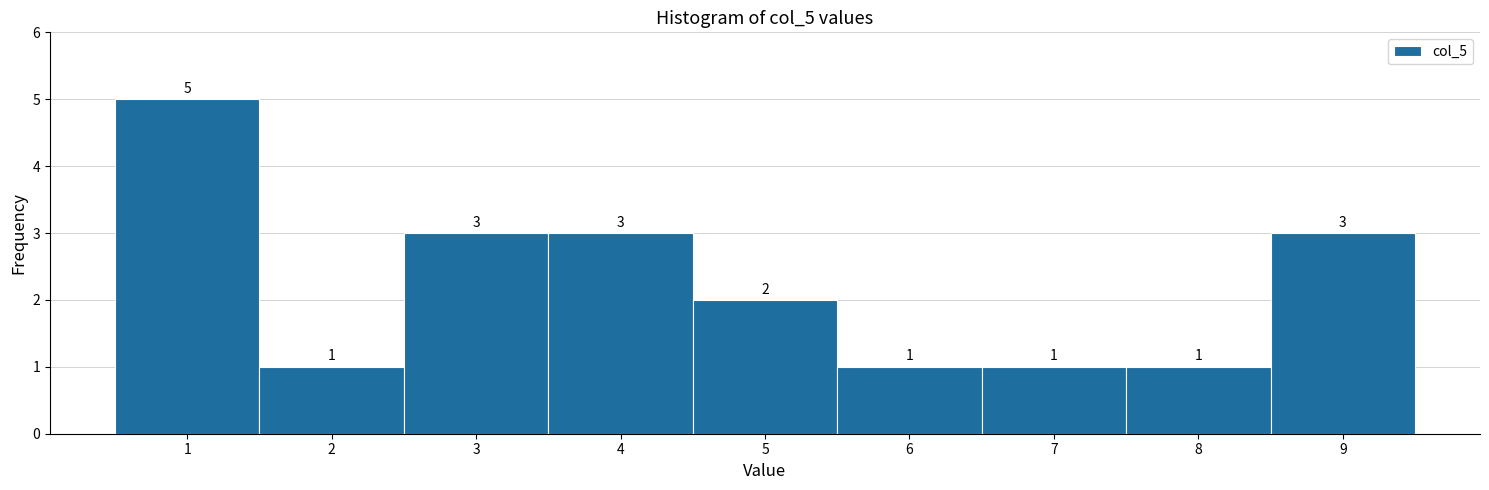

Reading left to right, transcribe all the data shown in this chart.

1=5	2=1	3=3	4=3	5=2	6=1	7=1	8=1	9=3